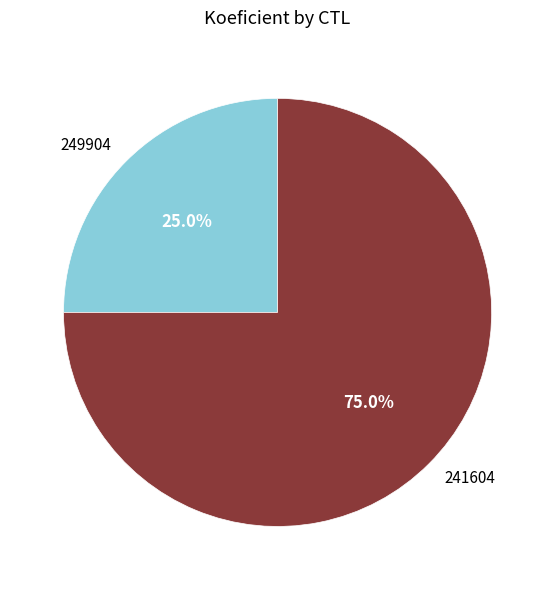

Count the number of slices in the pie.

2